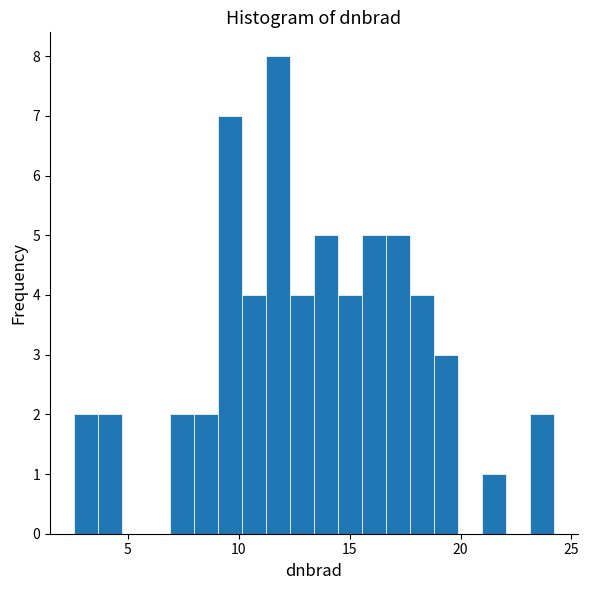

Around what value on the x-axis is the tallest bar? Give the approximate position of its centre, as read against the axis.

12.0